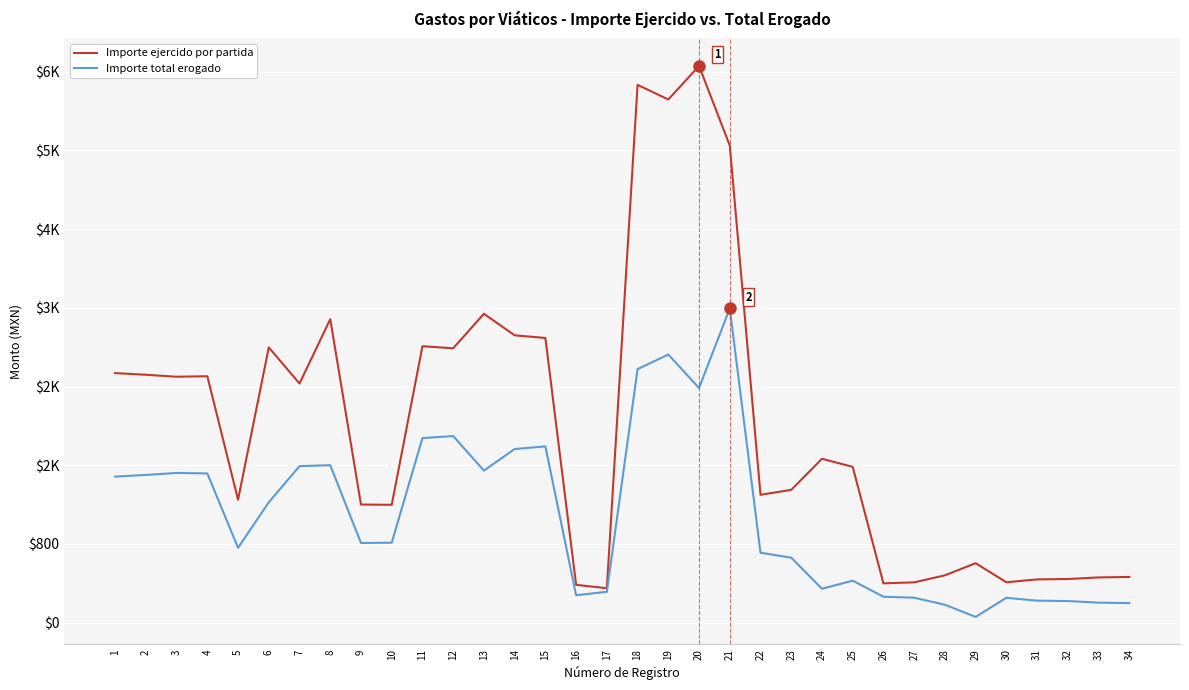

At which label does Importe ejercido por partida reach its peak?

20